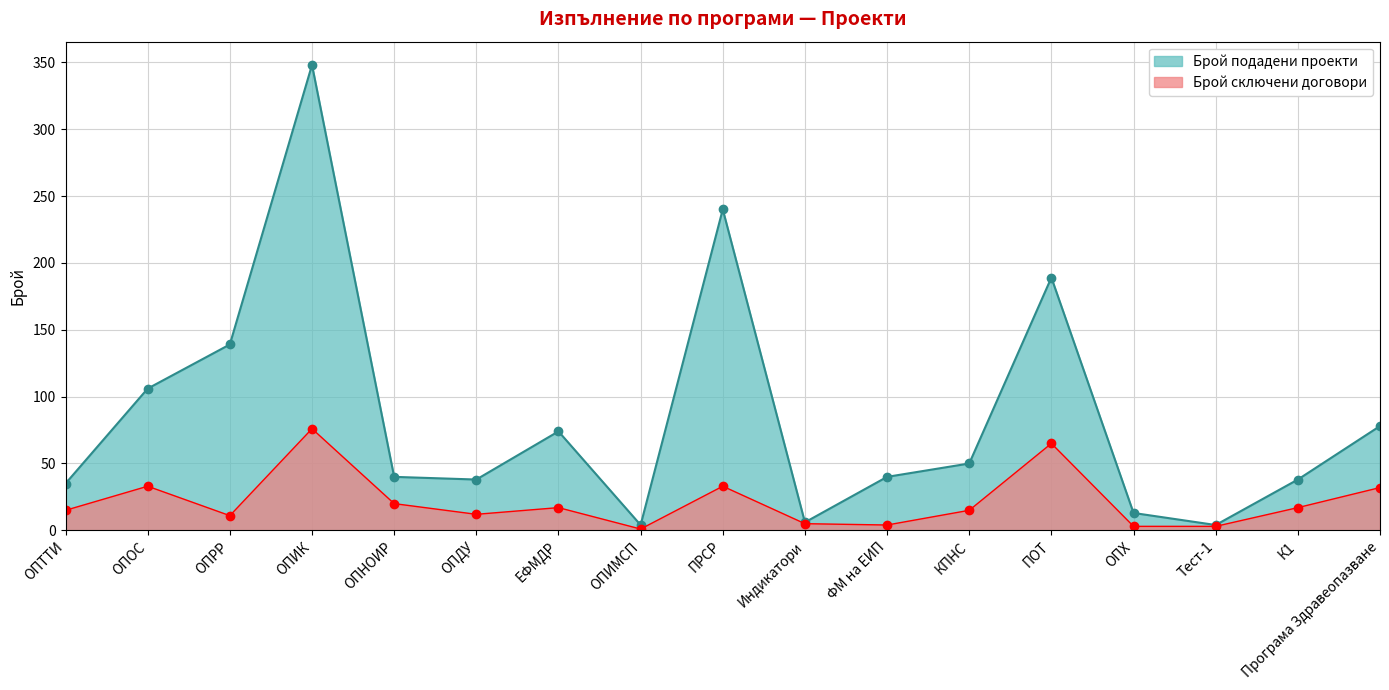

What is the sum of all Брой подадени проекти values?

1442